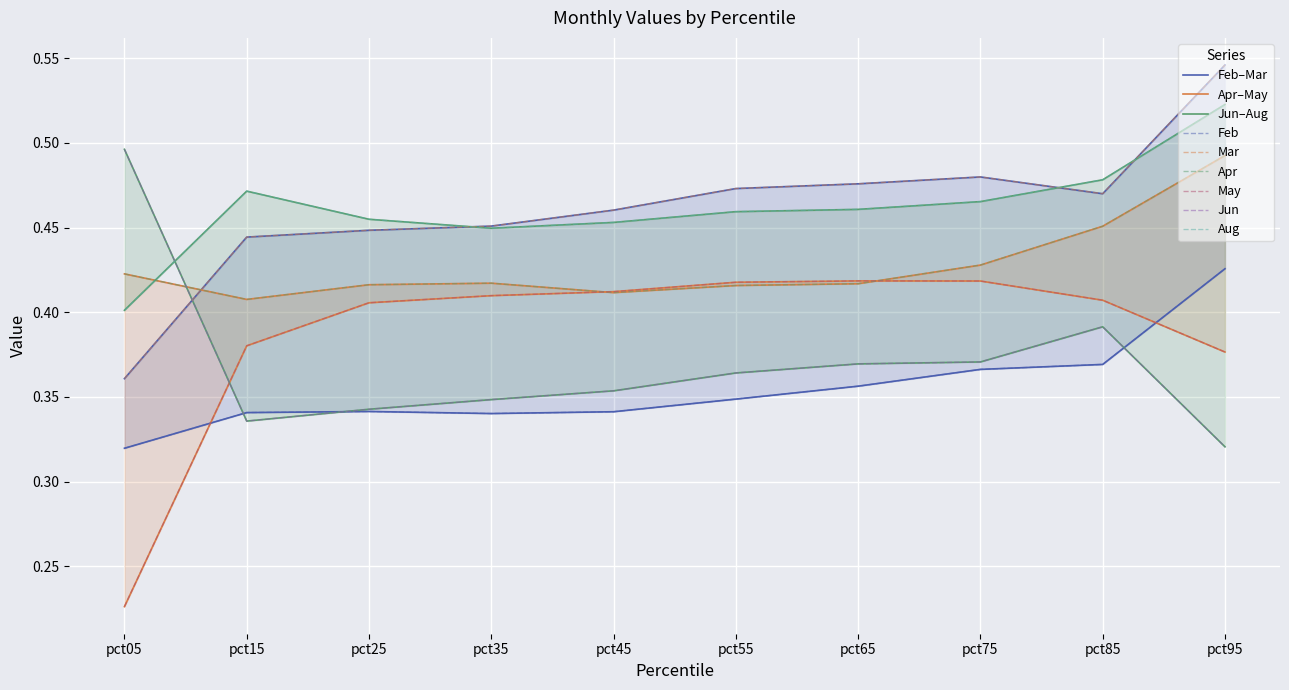

Which series has the largest total across all categories?

Aug